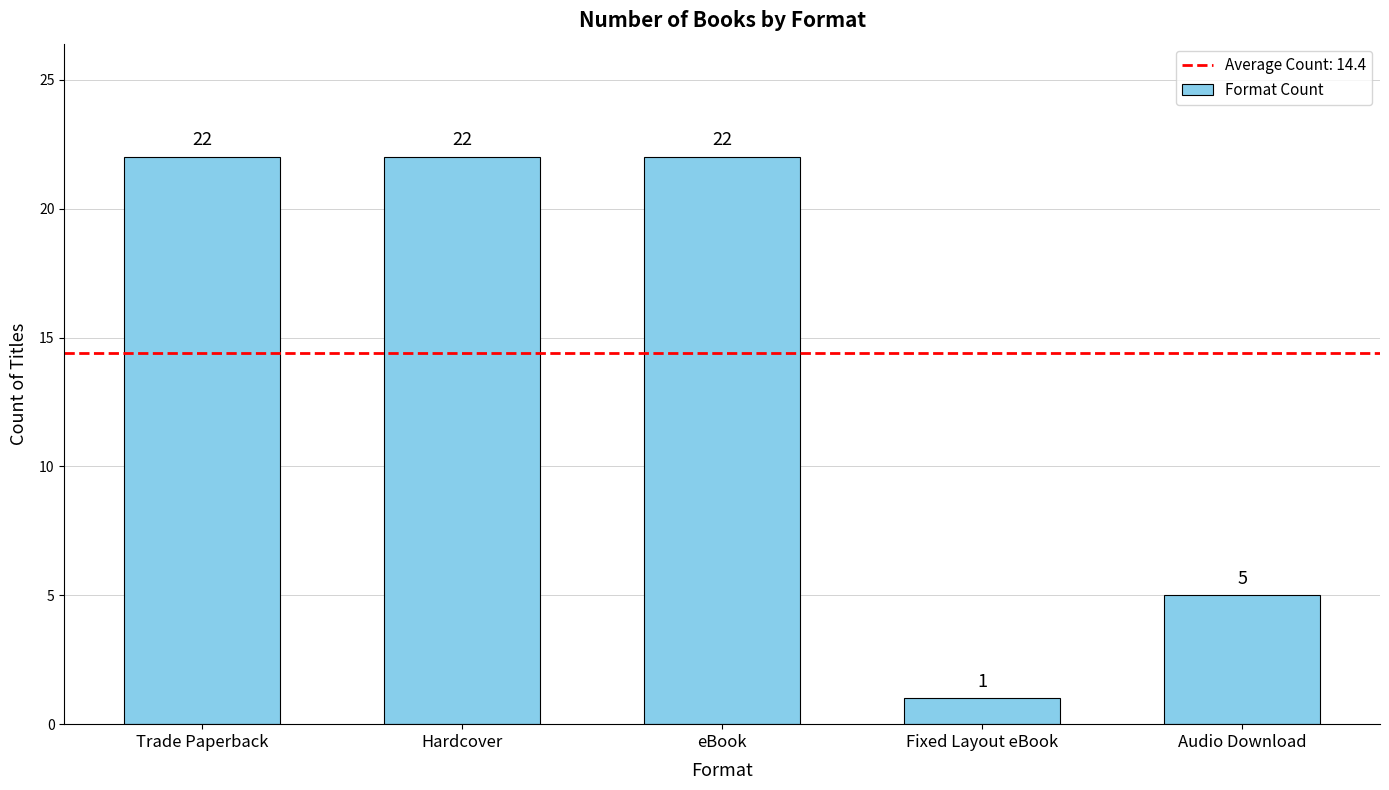

What is the difference between the second highest and second lowest values?

17